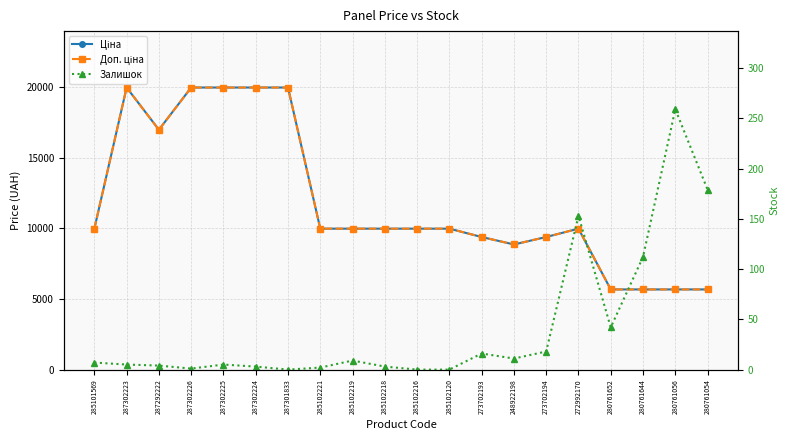

Is it true that Залишок equals 42.0 at 280761652?

True